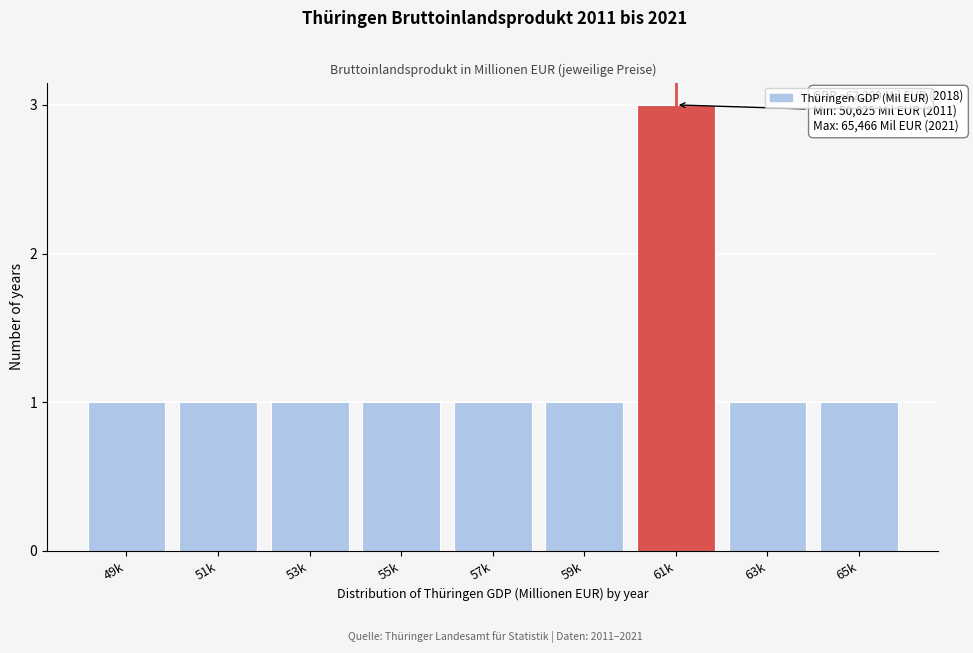

Reading left to right, what are all the values shown in this chart?

1	1	1	1	1	1	3	1	1